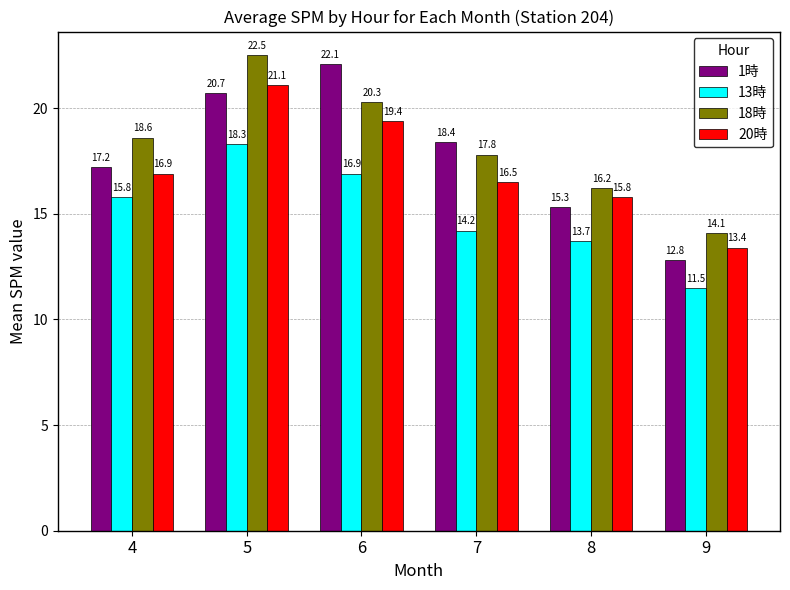

Is it true that 1時 equals 18.4 at 7?

True